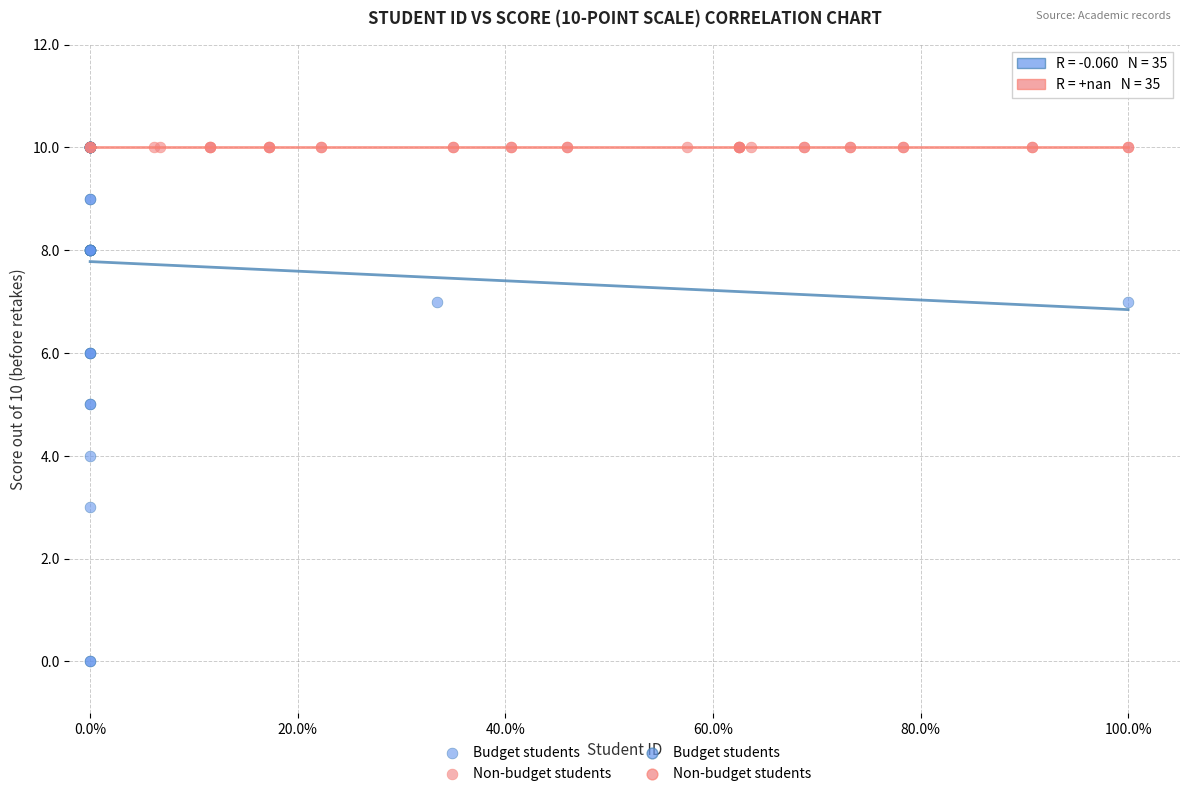

Which series reaches the minimum Y coordinate?

Budget students